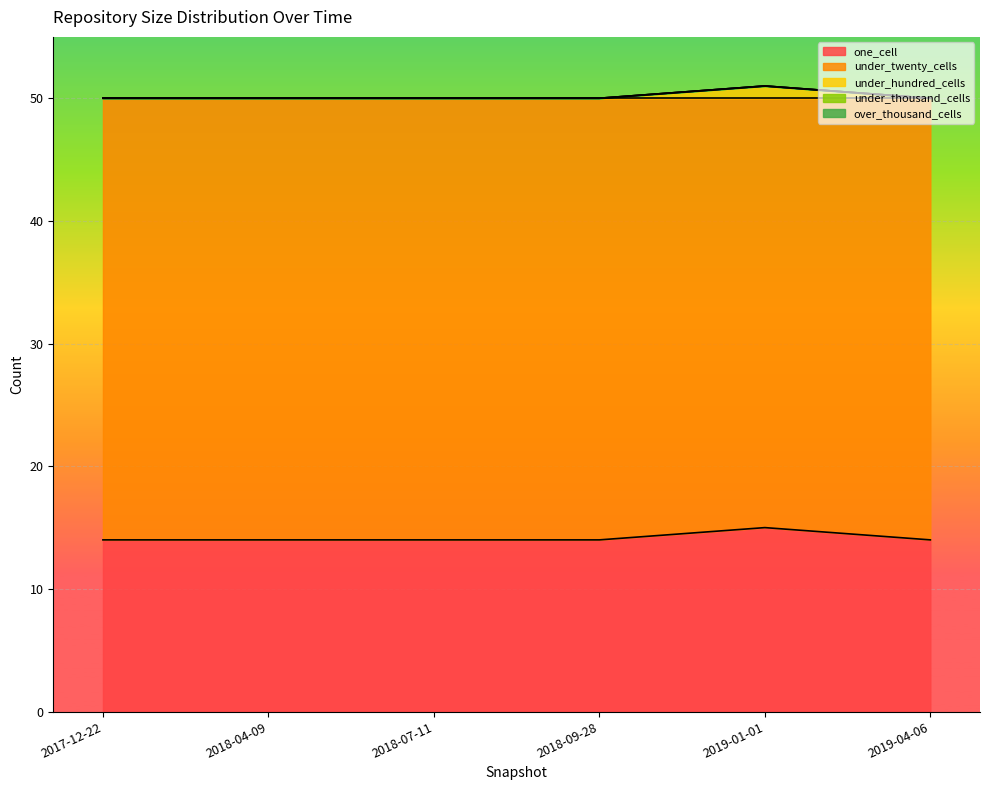

At how many categories does at least one series exceed 15?

6